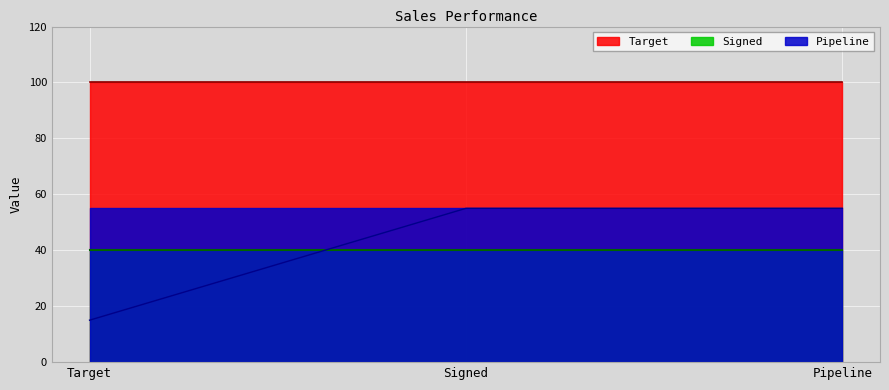

At which category is the sum across all series the highest?

Signed